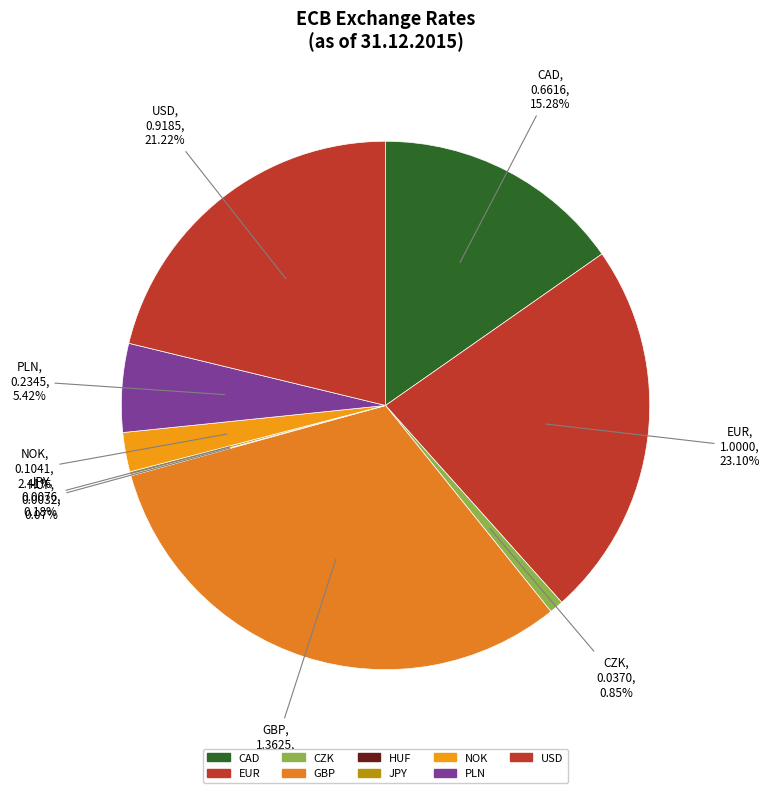

To the nearest percent, what is the difference between the USD and CZK slice percentages?

20%